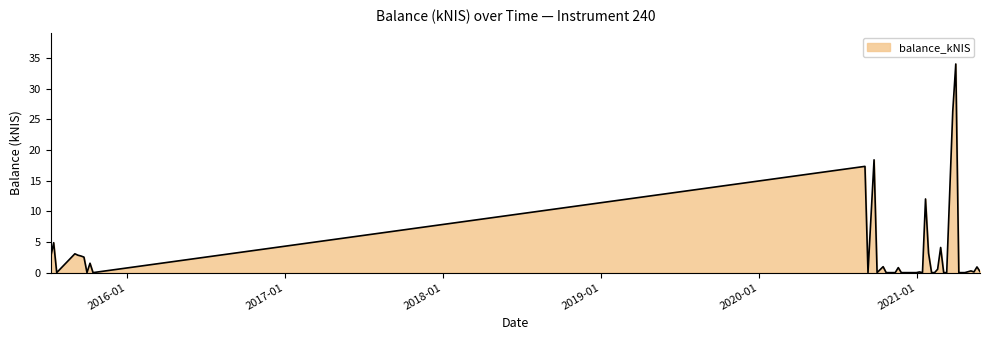

What is the difference between the maximum and minimum values?

34.0